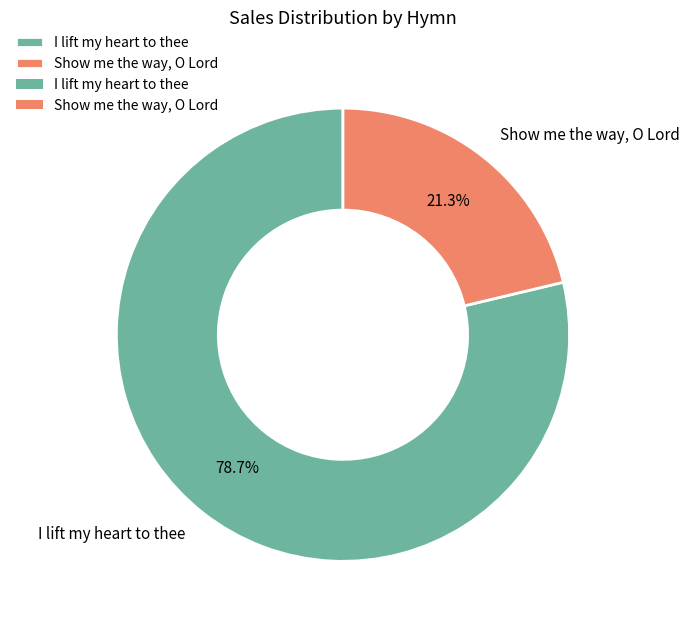

What percentage do I lift my heart to thee and Show me the way, O Lord together represent?

100.0%